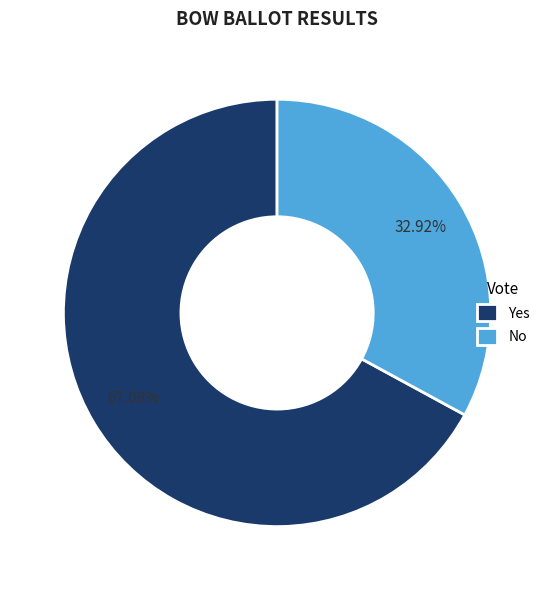

To the nearest percent, what percentage of the pie is No?

33%